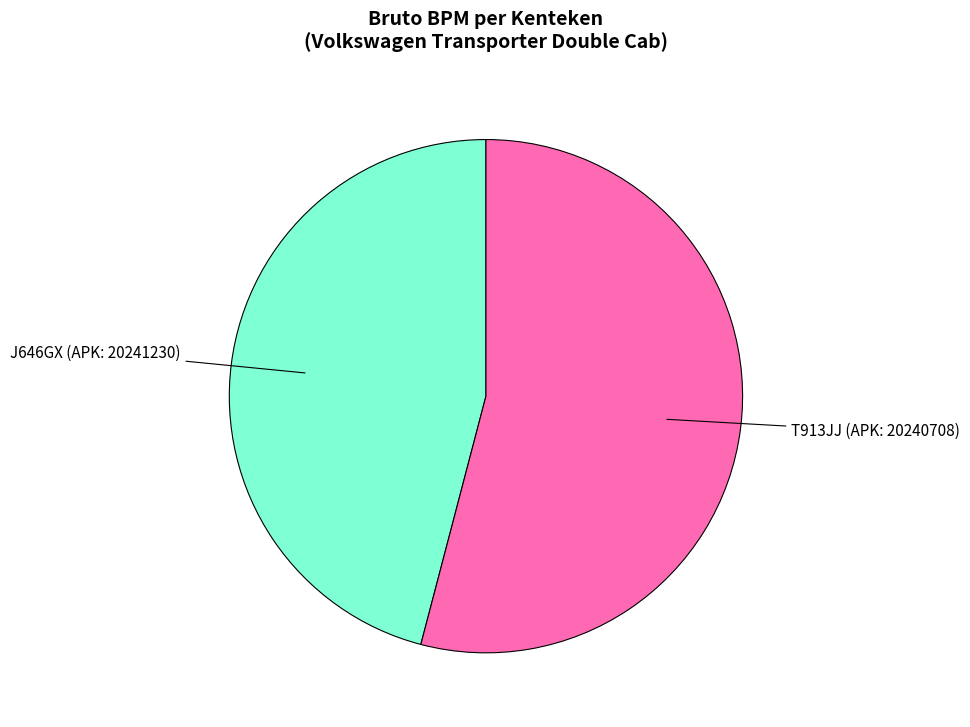

Do T913JJ (APK: 20240708) and J646GX (APK: 20241230) together represent more than half of the pie?

Yes